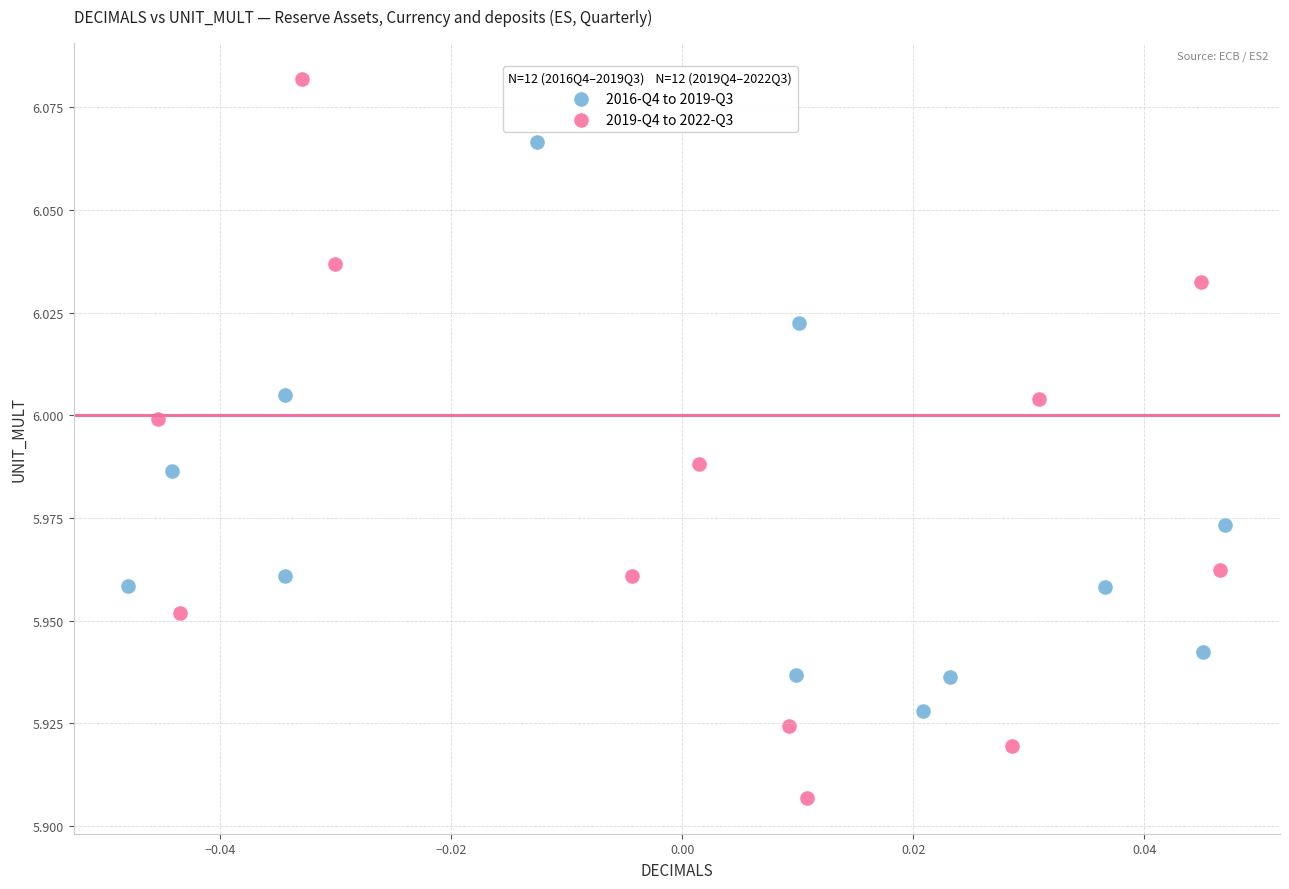

Which series reaches the maximum Y coordinate?

2019-Q4 to 2022-Q3